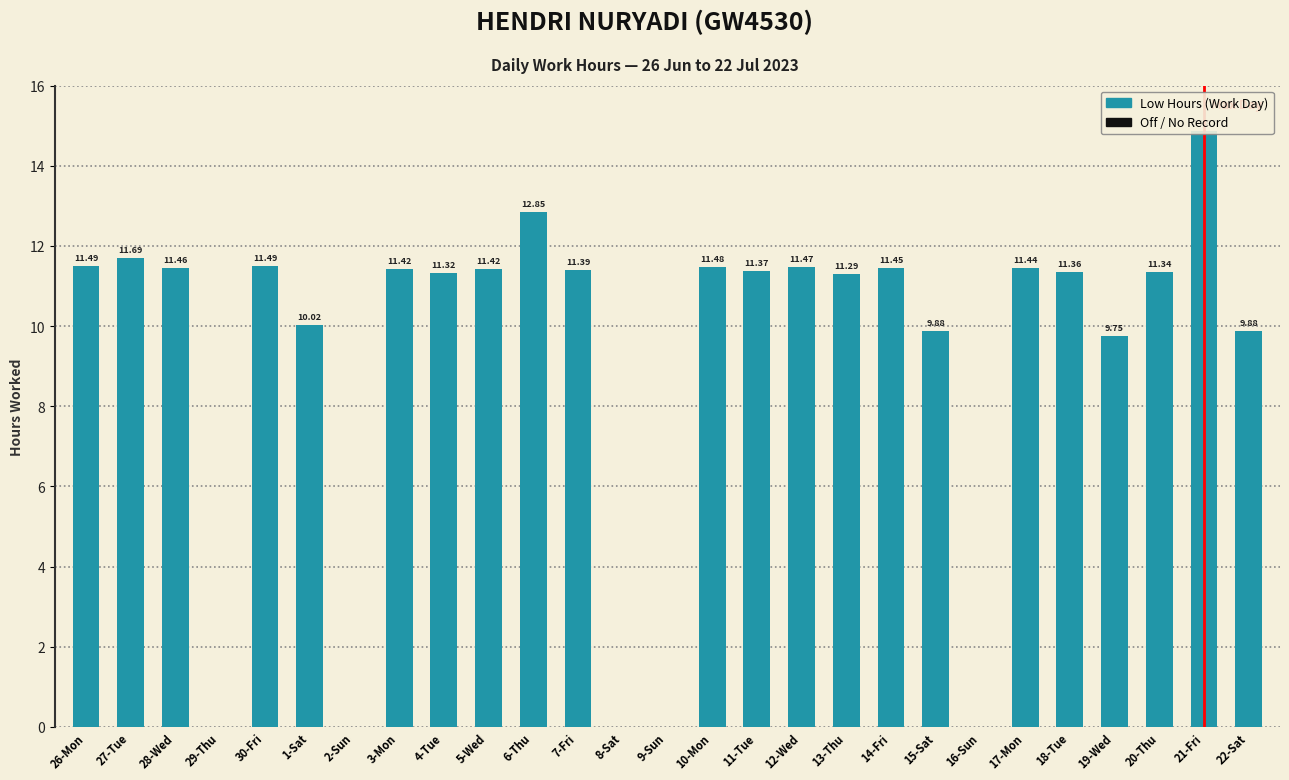

Reading left to right, list all the values displayed in this chart.

26-Mon=11.5	27-Tue=11.7	28-Wed=11.5	29-Thu=0.0	30-Fri=11.5	1-Sat=10.0	2-Sun=0.0	3-Mon=11.4	4-Tue=11.3	5-Wed=11.4	6-Thu=12.8	7-Fri=11.4	8-Sat=0.0	9-Sun=0.0	10-Mon=11.5	11-Tue=11.4	12-Wed=11.5	13-Thu=11.3	14-Fri=11.4	15-Sat=9.9	16-Sun=0.0	17-Mon=11.4	18-Tue=11.4	19-Wed=9.8	20-Thu=11.3	21-Fri=14.9	22-Sat=9.9